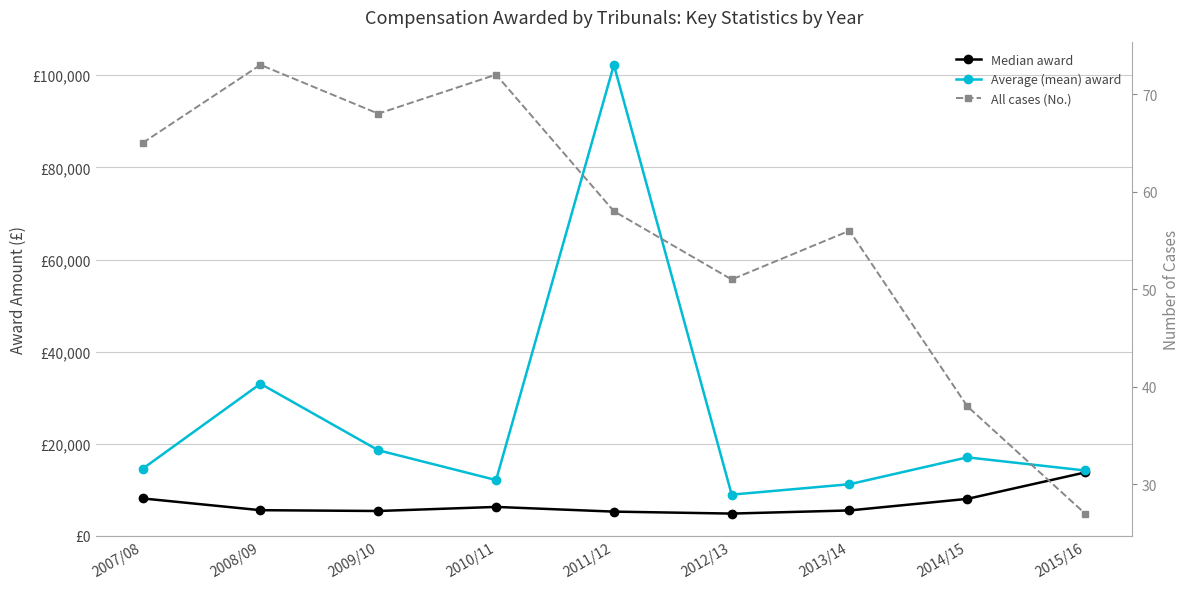

What is the value of the Median award point at the 5th from the left?

5256.0